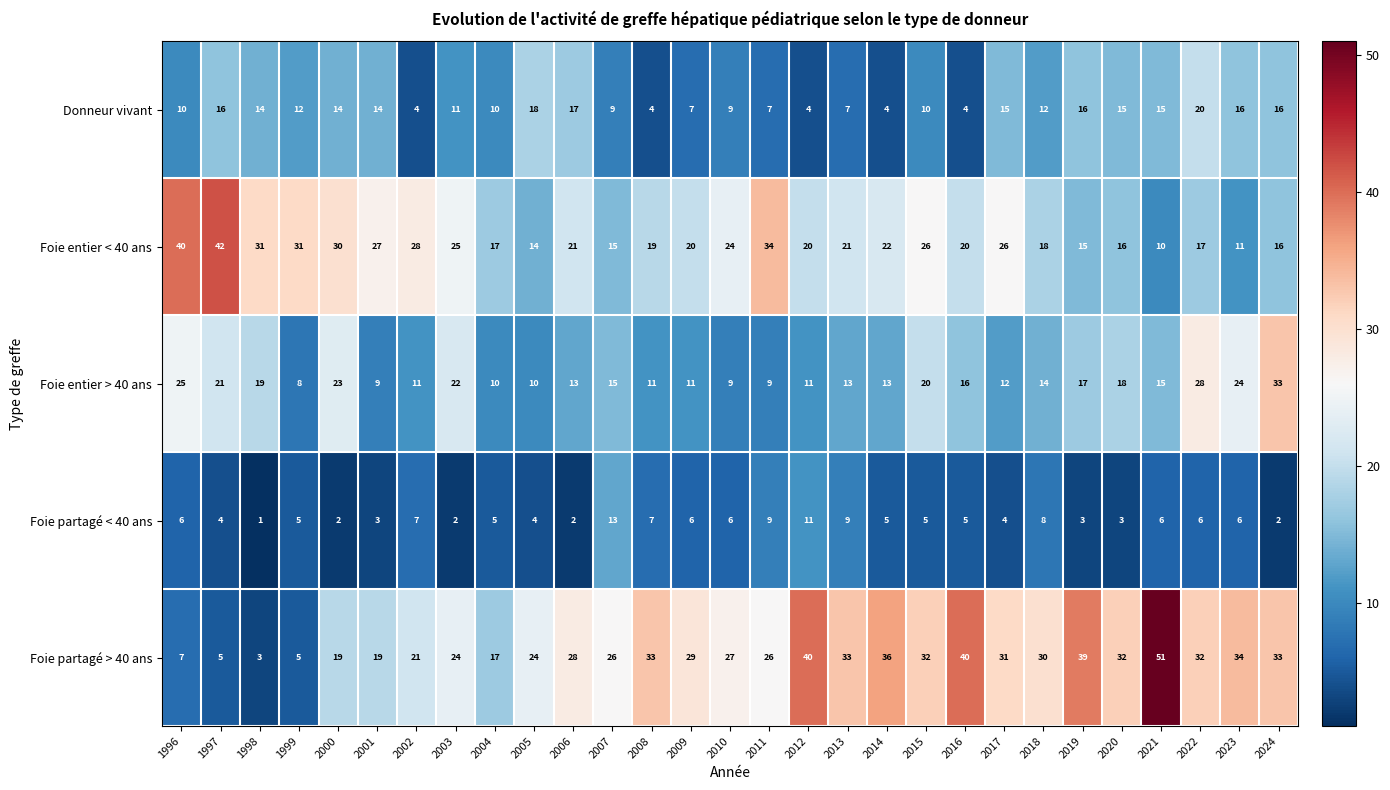

Is it true that Foie partagé < 40 ans equals 2 at 2000?

True